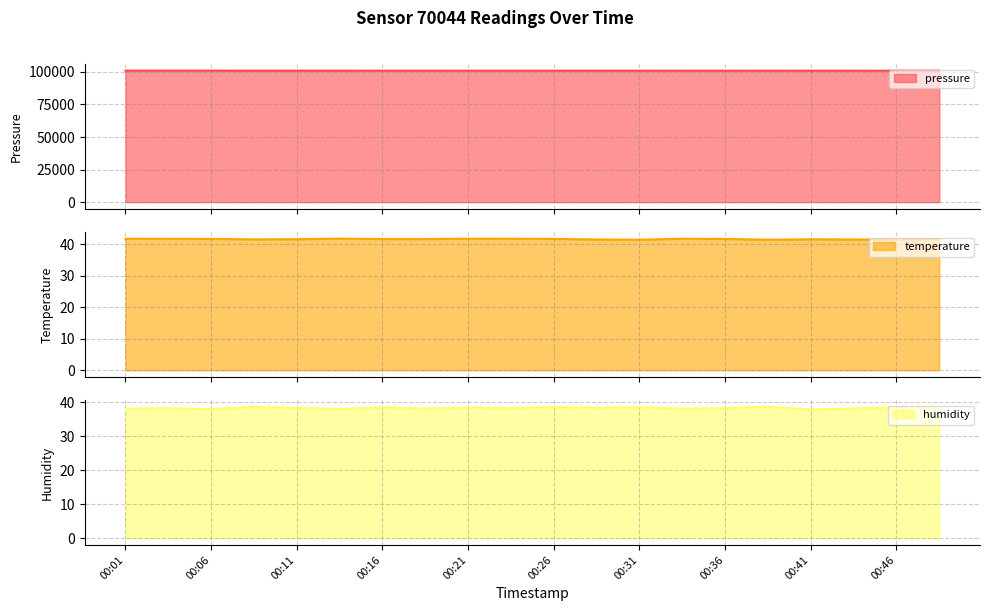

What are all the series names shown in the legend?

pressure, temperature, humidity